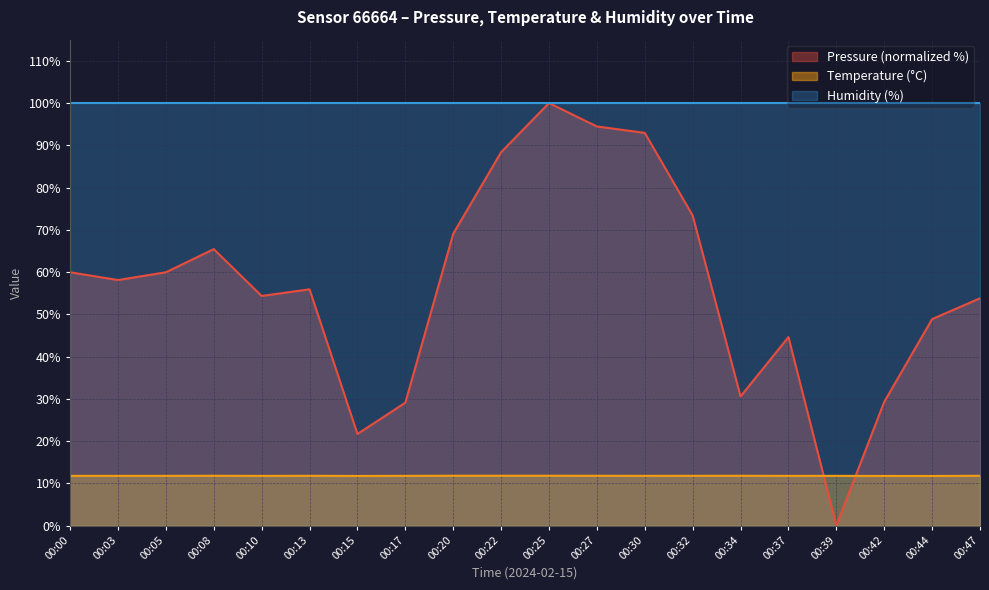

Does the chart have visible grid lines?

Yes